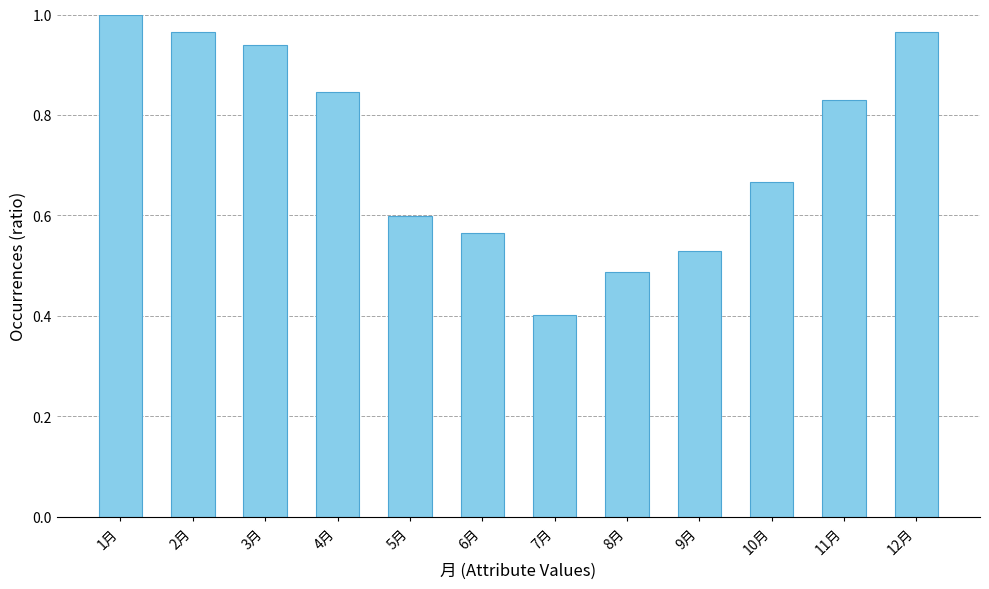

What position from the right is 10月?

3